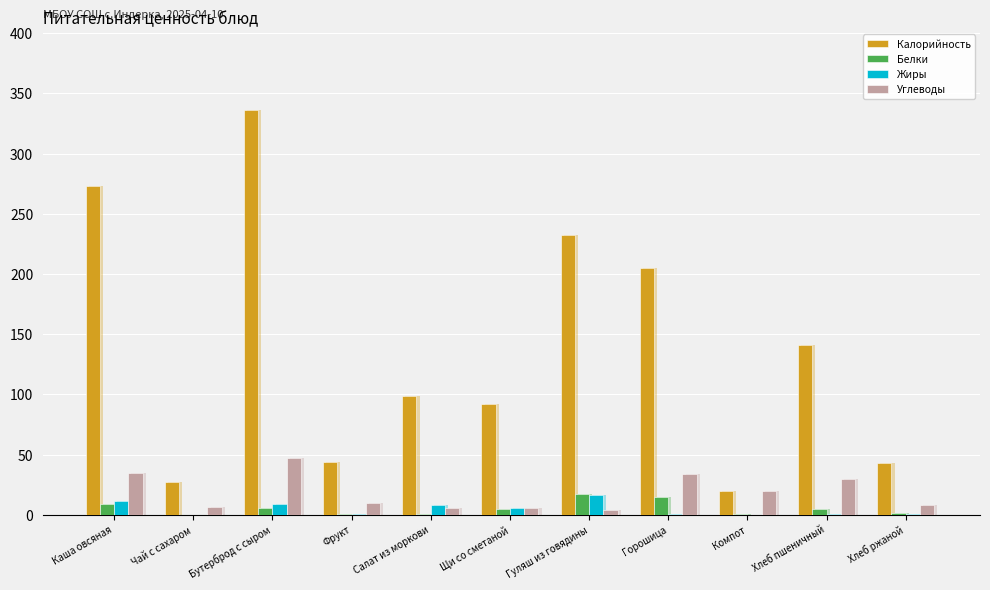

Is it true that Углеводы equals 8.8 at Салат из моркови?

False